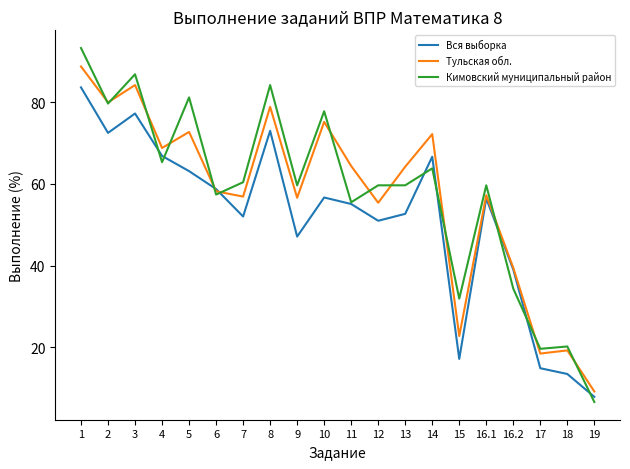

Which series has the widest spread of values?

Кимовский муниципальный район